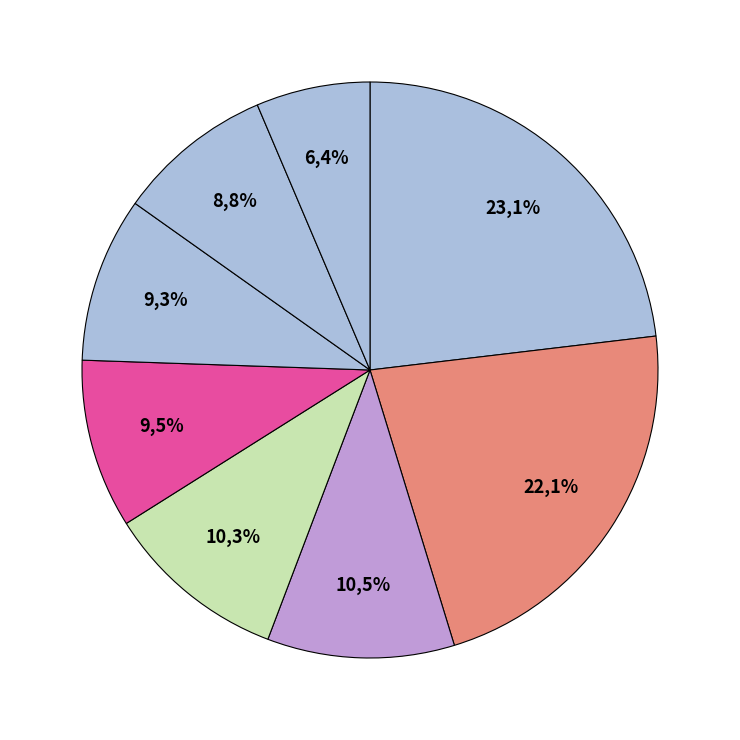

Rank the categories by value from lowest to highest.

Celloww, Toxico, Annuminas, Voltrann, Dedeco, Novacreax, Dramatical, Ippipipi